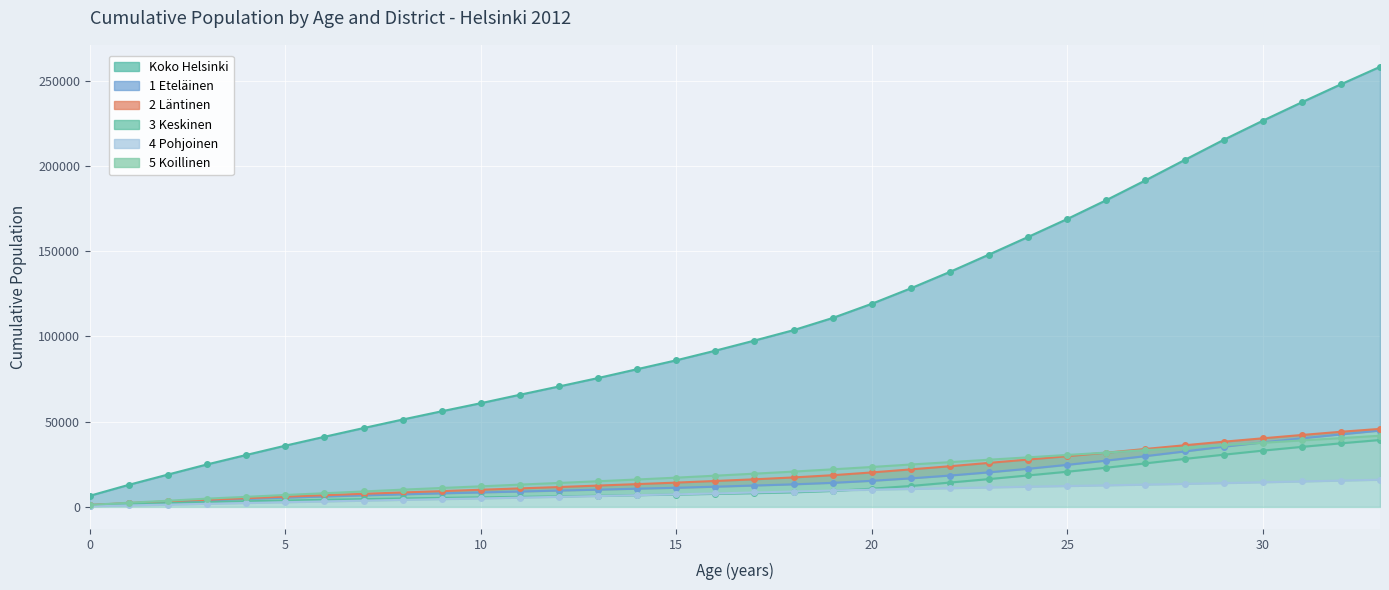

True or false: 2 Läntinen has a value of 20145 at 13.

False